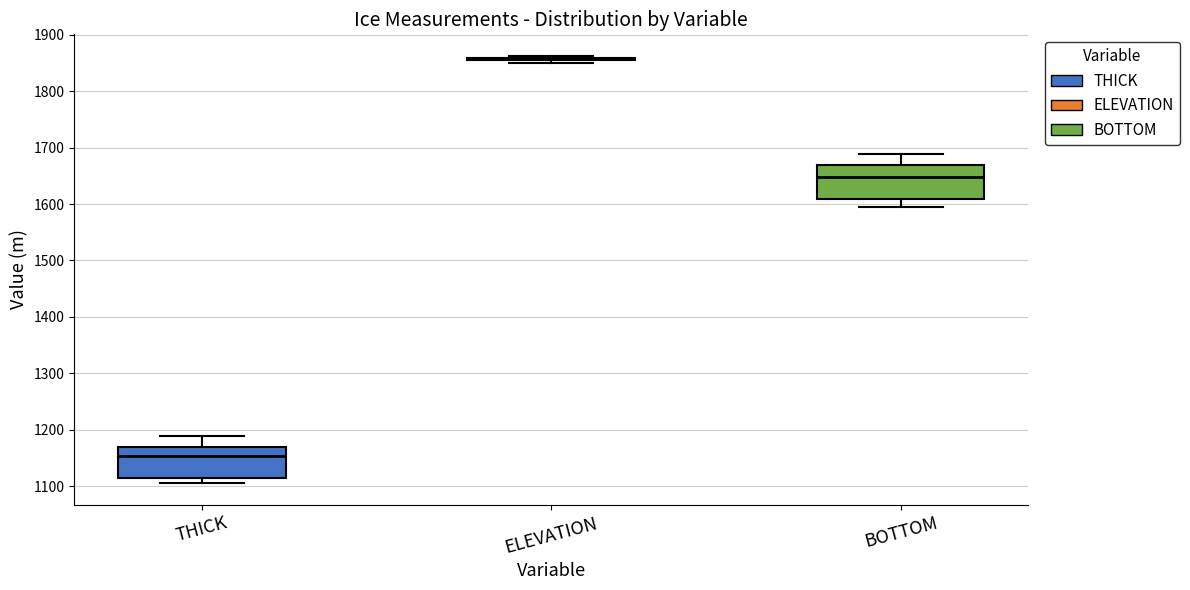

Reading left to right, transcribe this box plot: for each box, give where its median line is, the range the box spans, and where its two whiskers end, as read against the y-axis. The values are not printed on the chart, so give them approximately, as read against the axis.

THICK: median 1150, box 1110 to 1170, whiskers 1110 (just below the box's lower edge) to 1190
ELEVATION: box collapsed to a line at 1860, whiskers 1850 to 1860
BOTTOM: median 1650, box 1610 to 1670, whiskers 1590 to 1690